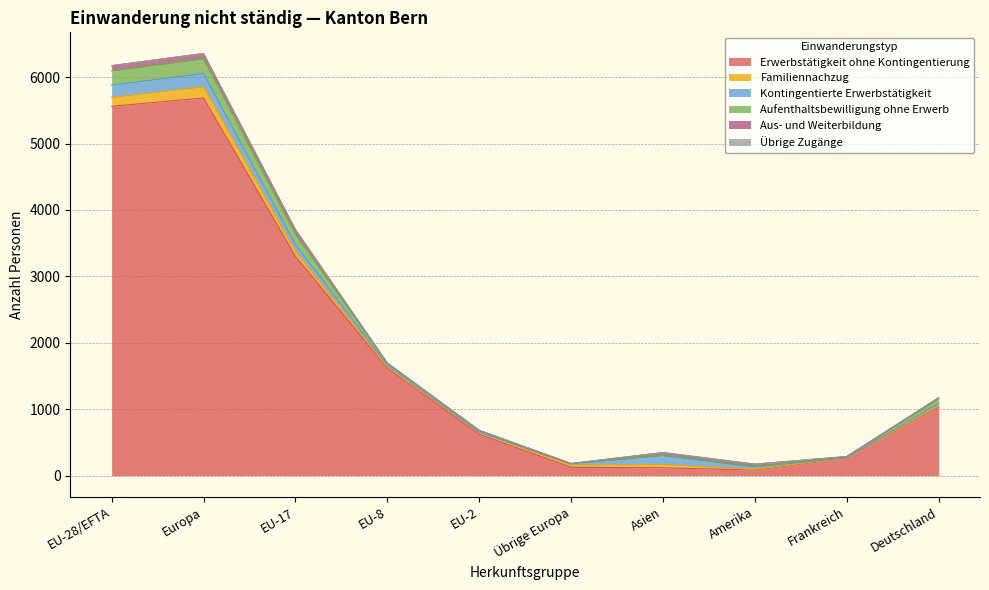

Reading left to right, list all the values displayed in this chart.

Erwerbstätigkeit ohne Kontingentierung: 5561	5687	3304	1619	622	126	118	84	264	1034
Familiennachzug: 135	167	74	15	28	32	48	11	3	17
Kontingentierte Erwerbstätigkeit: 183	201	103	26	5	18	132	32	1	37
Aufenthaltsbewilligung ohne Erwerb: 215	220	154	30	26	5	14	13	13	66
Aus- und Weiterbildung: 78	80	69	7	0	2	35	33	7	19
Übrige Zugänge: 2	2	1	0	1	0	0	0	0	0